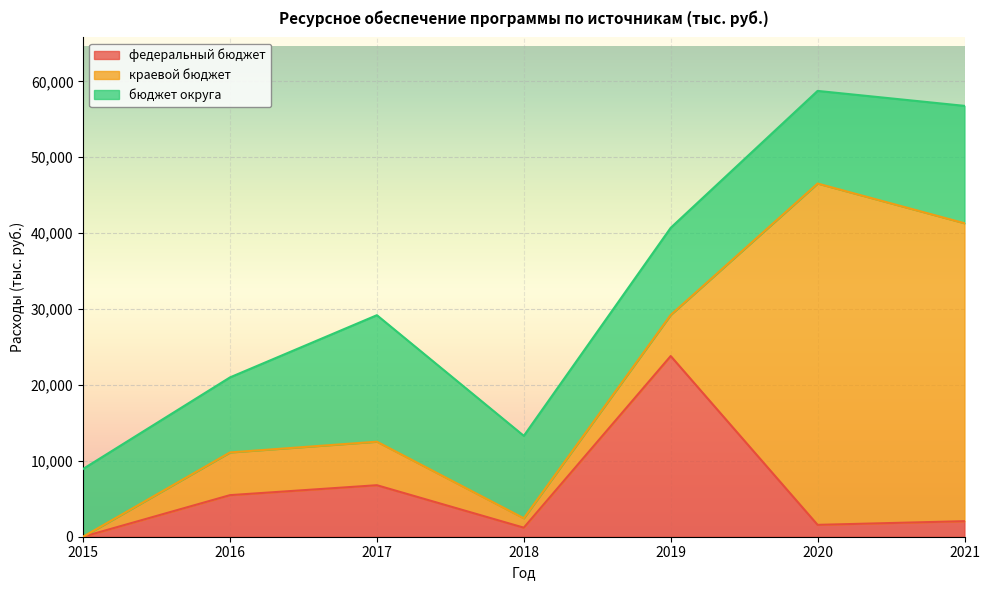

In федеральный бюджет, how many points are higher than both neighbors (excluding endpoints)?

2